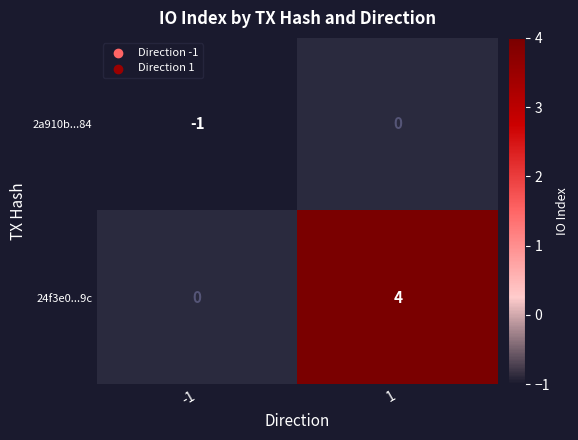

Rank the series by their average value, from lowest to highest.

2a910b...84, 24f3e0...9c